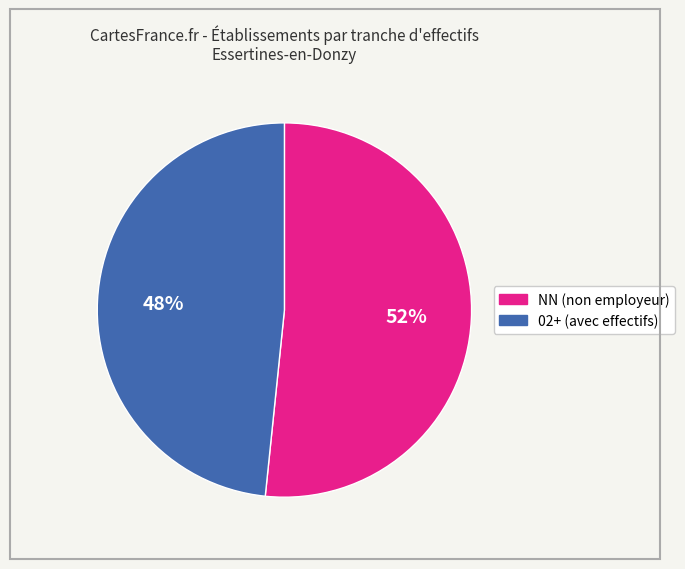

To the nearest percent, what is the average slice percentage?

50%